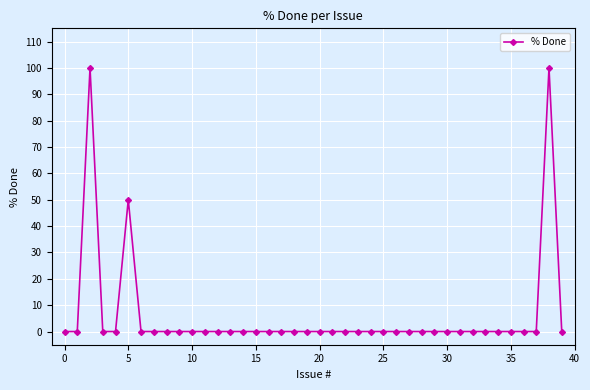

What is the maximum value shown in the chart?

100